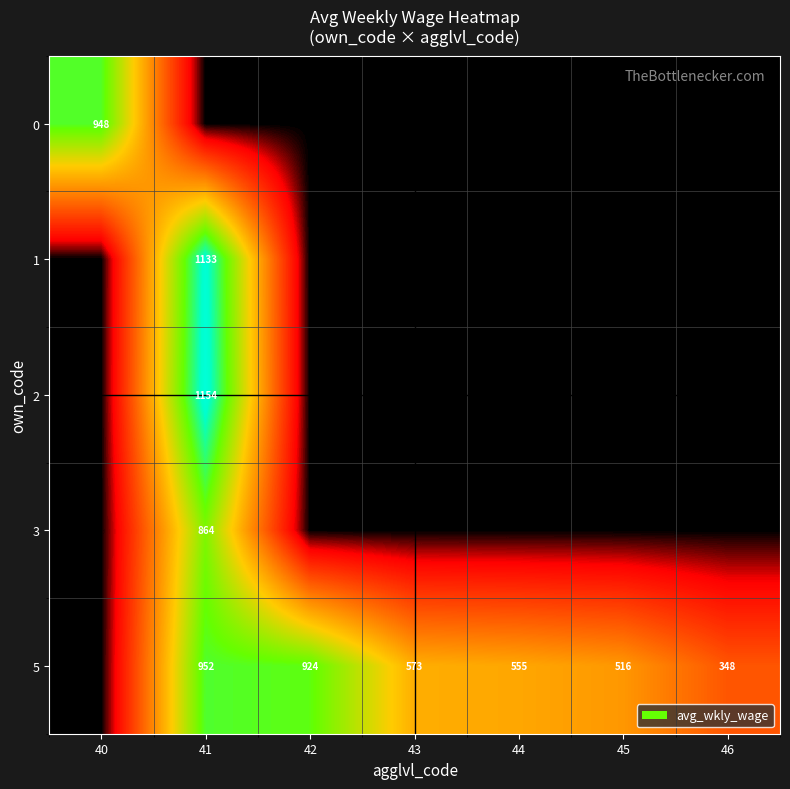

Which category has the lowest value across all series?

41